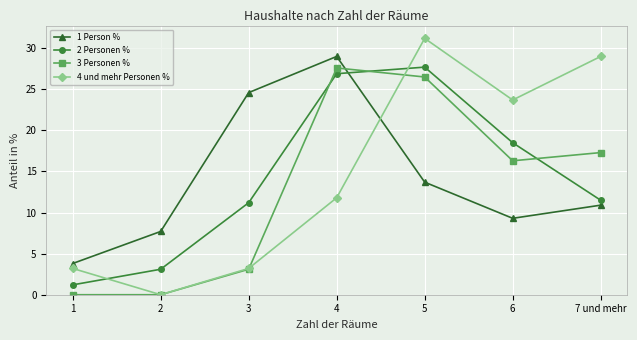

At which category is the sum across all series the highest?

5